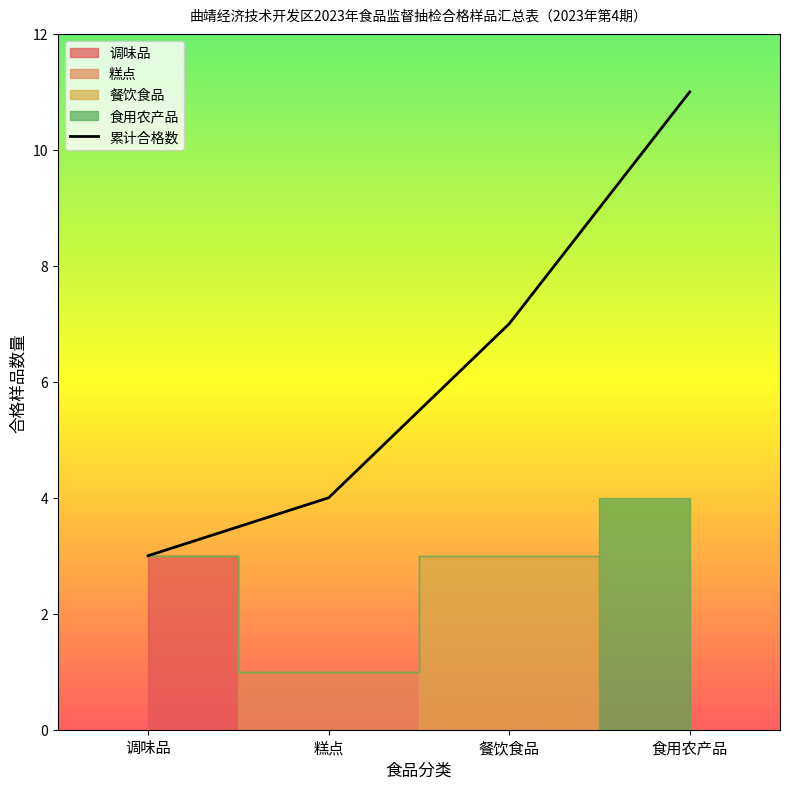

How many categories are shown in the chart?

4